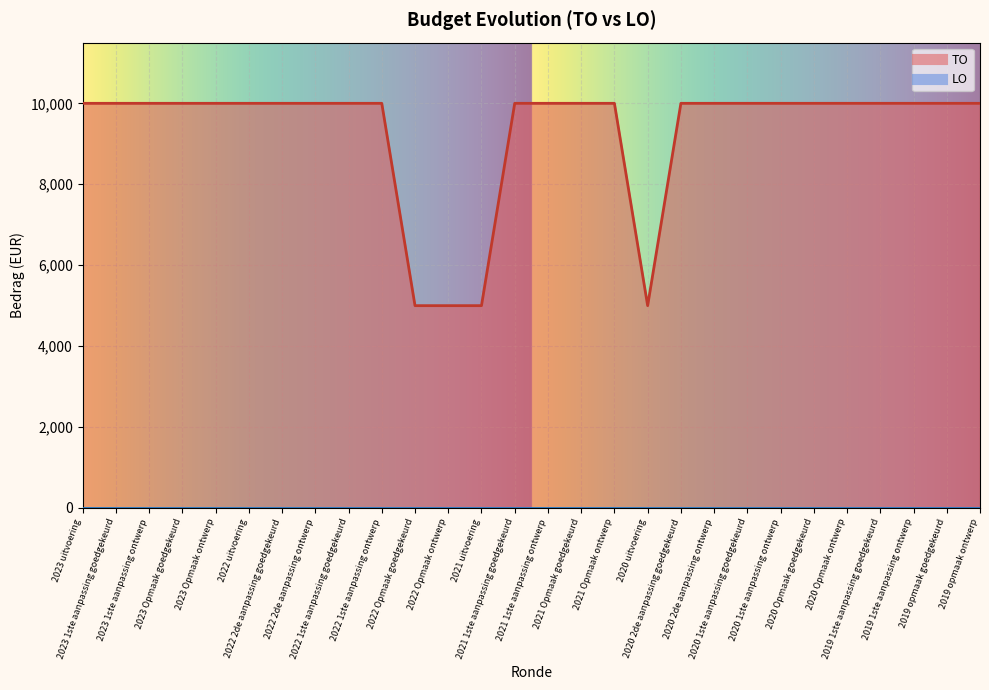

What is the approximate value at 2023 Opmaak goedgekeurd, to the nearest 100?

10000